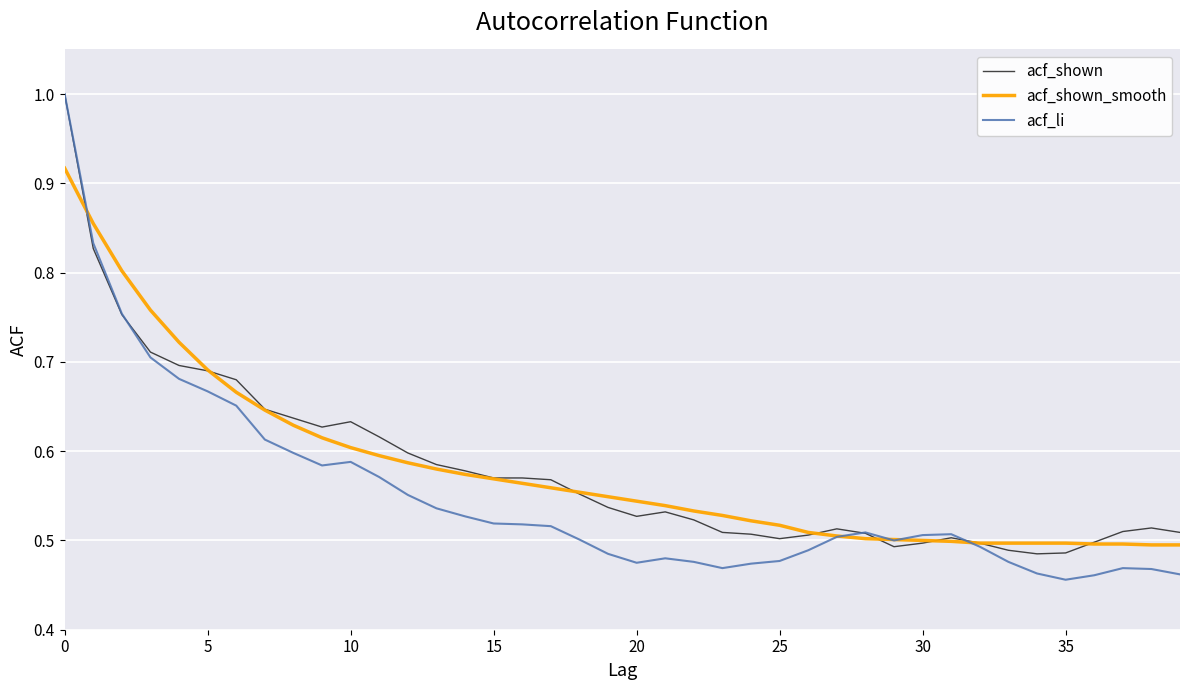

Which series has the widest spread of values?

acf_li